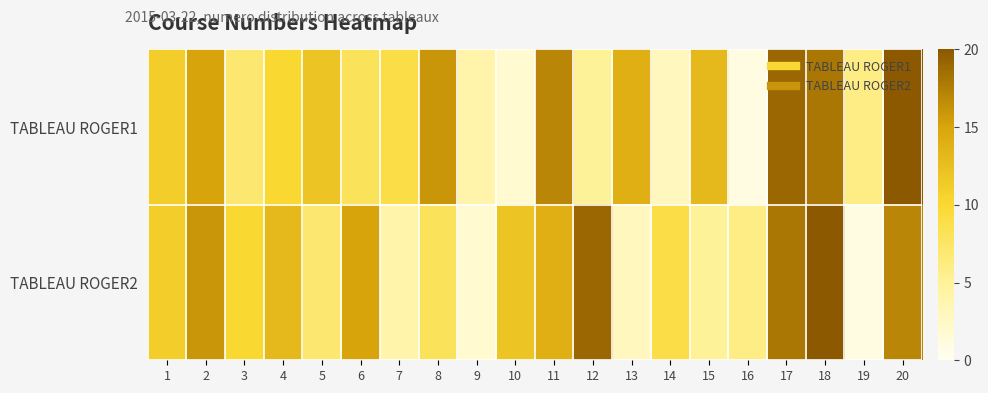

At which category is the sum across all series the highest?

18